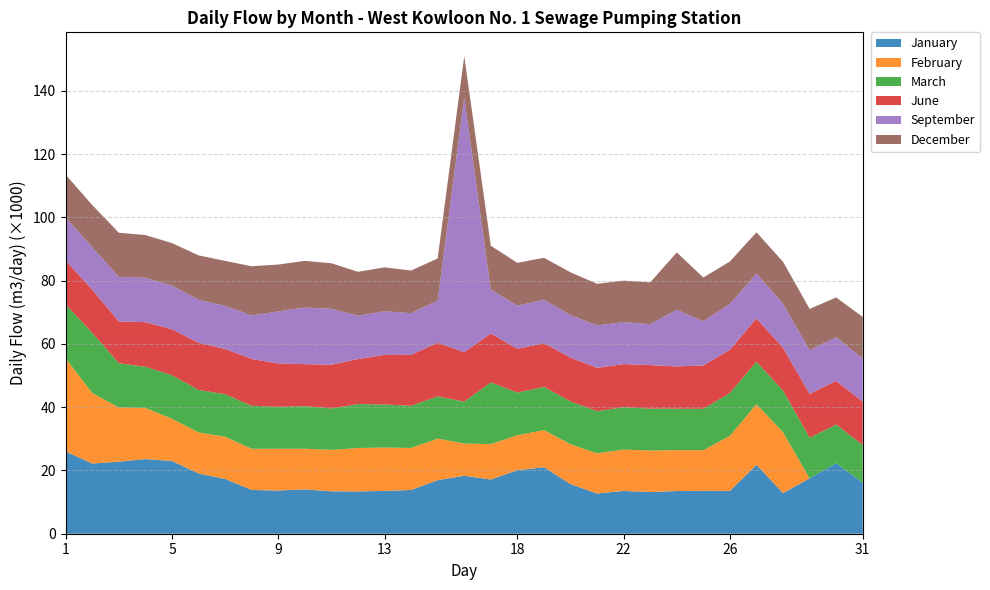

Reading right to left, list all the values displayed in this chart.

January: 31=16080	30=22310	29=17500	28=12840	27=21760	26=13540	25=13560	24=13490	23=13180	22=13530	21=12710	20=15690	19=21020	18=20070	17=17140	16=18320	15=16930	14=13830	13=13530	12=13360	11=13410	10=14010	9=13650	8=13840	7=17320	6=19040	5=22990	4=23600	3=22770	2=22190	1=25970
February: 31=0	30=0	29=0	28=19220	27=19180	26=17390	25=12840	24=12930	23=13110	22=13060	21=12690	20=12600	19=11730	18=11040	17=11190	16=10180	15=13140	14=13280	13=13700	12=13730	11=13080	10=12850	9=13210	8=13010	7=13330	6=12960	5=13320	4=16170	3=17150	2=22260	1=29420
March: 31=11950	30=12200	29=12840	28=13190	27=13440	26=13540	25=13060	24=13090	23=13240	22=13390	21=13340	20=13510	19=13650	18=13500	17=19510	16=13260	15=13320	14=13330	13=13610	12=13900	11=13090	10=13470	9=13260	8=13580	7=13430	6=13460	5=13790	4=12990	3=13950	2=19020	1=17040
June: 31=13680	30=13780	29=13860	28=13510	27=13660	26=13670	25=13720	24=13360	23=13770	22=13630	21=13690	20=13850	19=13810	18=13830	17=15430	16=15610	15=16990	14=16090	13=15670	12=14230	11=13810	10=13260	9=13680	8=14800	7=14300	6=14880	5=14510	4=14100	3=13200	2=13620	1=13840
September: 31=13610	30=13820	29=13790	28=13930	27=14210	26=14480	25=14000	24=17900	23=12940	22=13290	21=13400	20=13470	19=13690	18=13660	17=13890	16=80540	15=13320	14=13170	13=13810	12=13680	11=17720	10=17920	9=16470	8=13760	7=13600	6=13610	5=13770	4=14060	3=14120	2=13420	1=13660
December: 31=13180	30=12570	29=13060	28=13250	27=13020	26=13420	25=13800	24=18120	23=13200	22=13090	21=13160	20=13500	19=13310	18=13520	17=13840	16=13010	15=13300	14=13480	13=13870	12=13880	11=14370	10=14730	9=14800	8=15550	7=14240	6=14030	5=13470	4=13470	3=13920	2=13350	1=13500